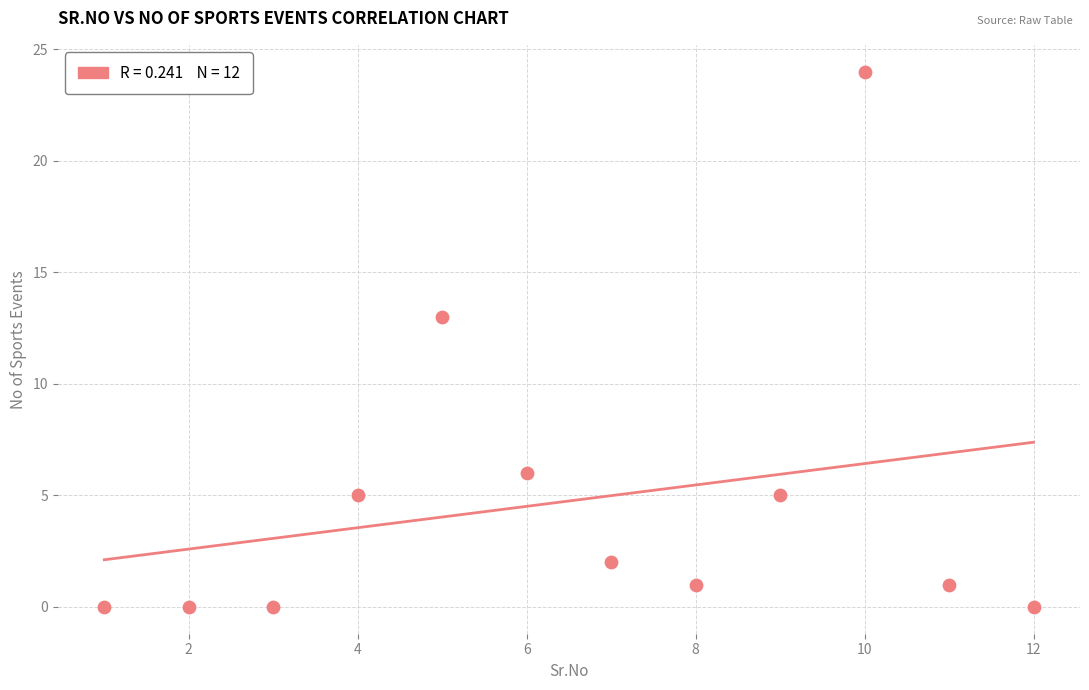

What is the range of Y values (max minus min)?

24